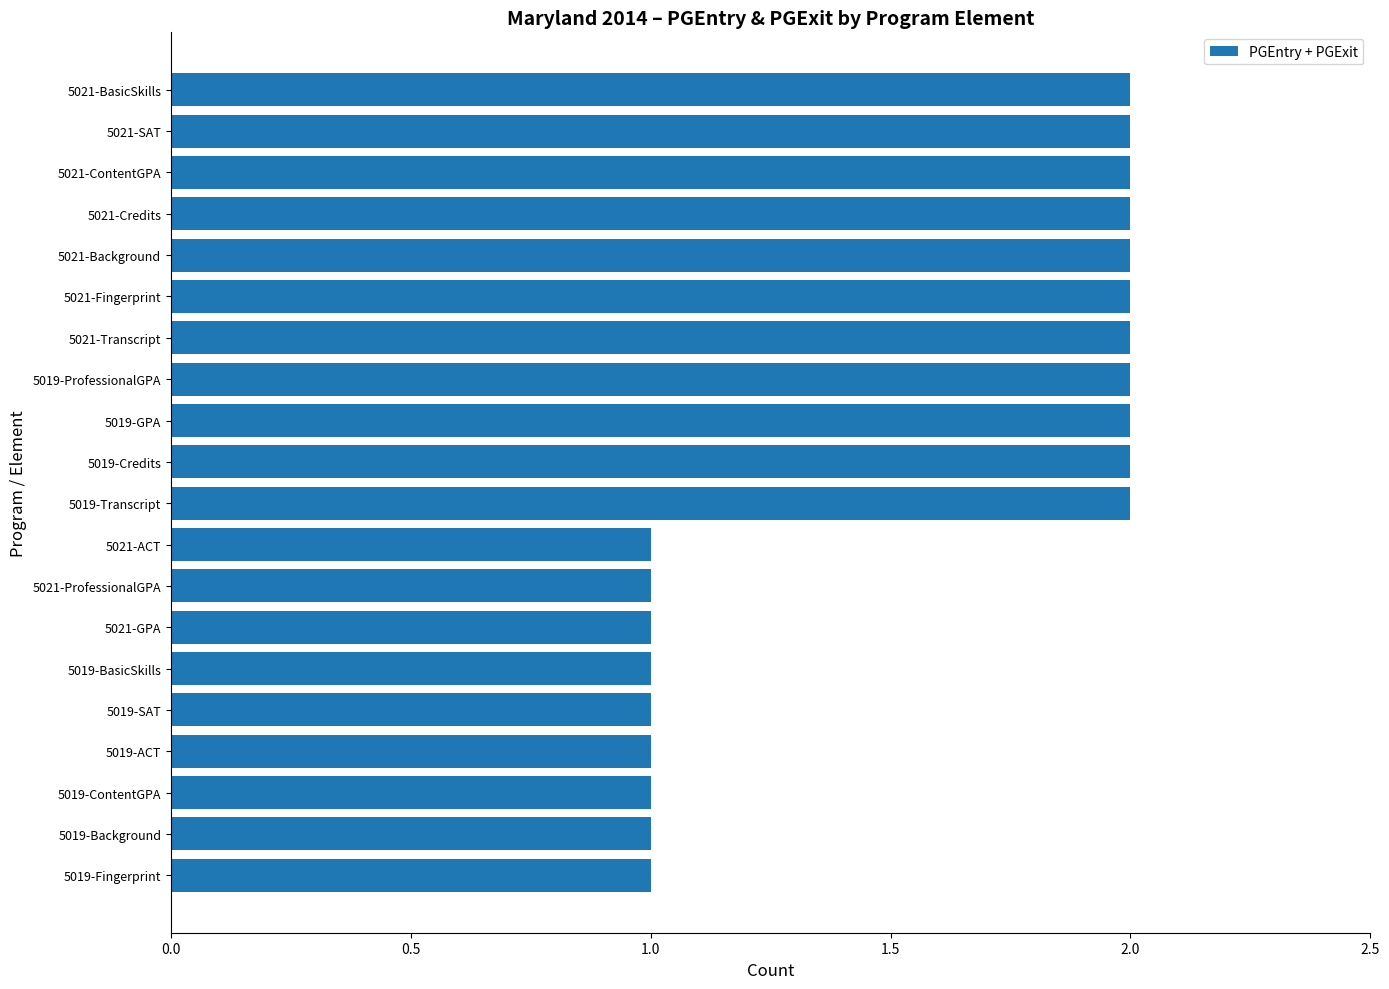

True or false: the data shows 2 at 5021-Credits.

True